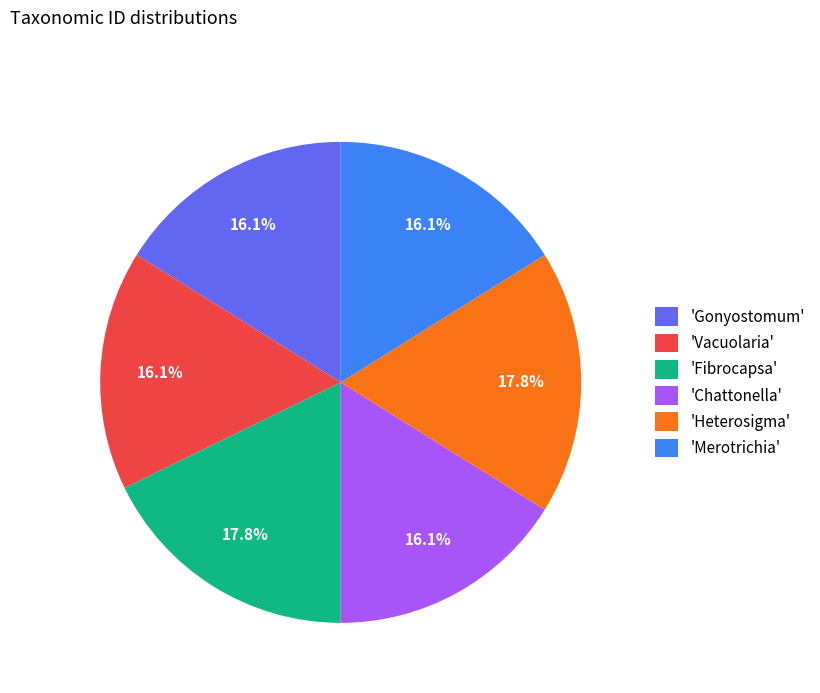

Does any single category account for the majority?

No